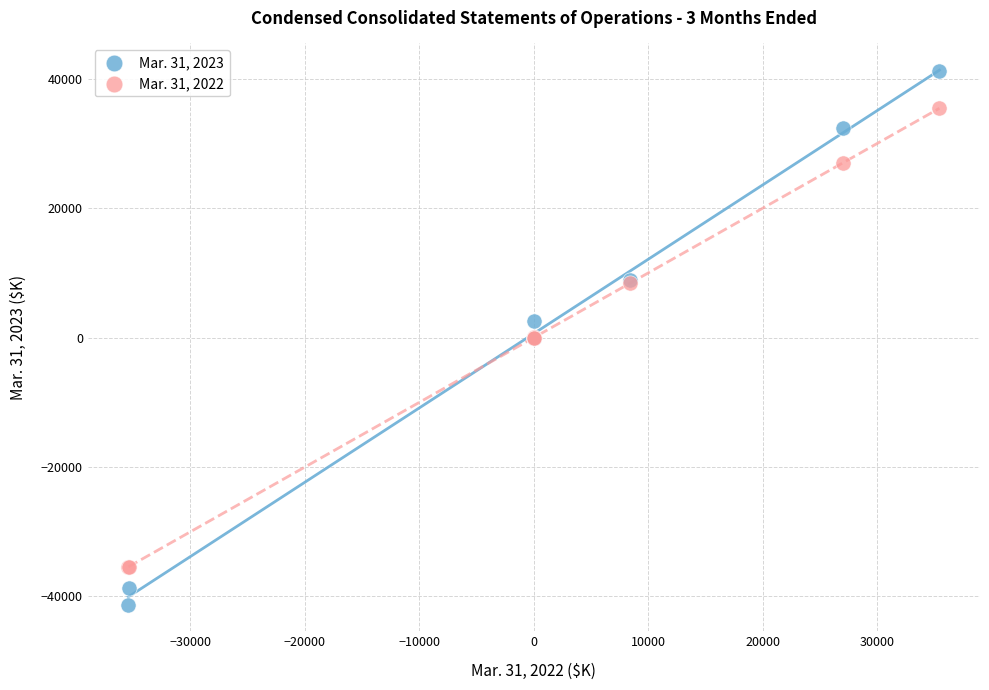

Which series reaches the maximum Y coordinate?

Mar. 31, 2023